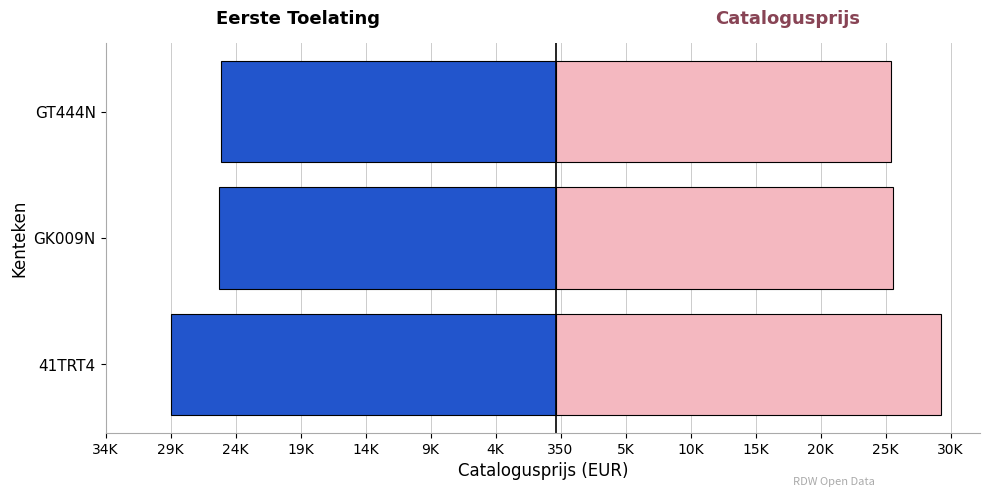

Does the chart contain any negative values?

Yes